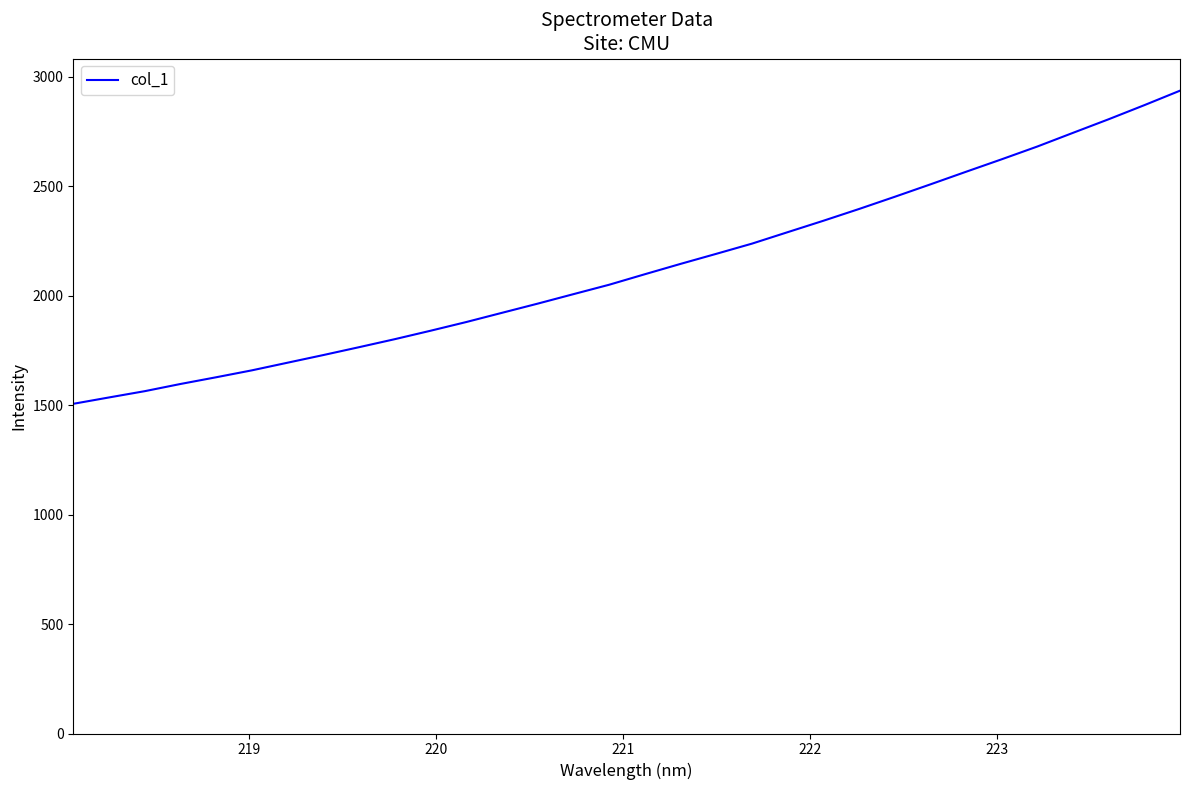

What is the minimum value shown in the chart?

1506.0